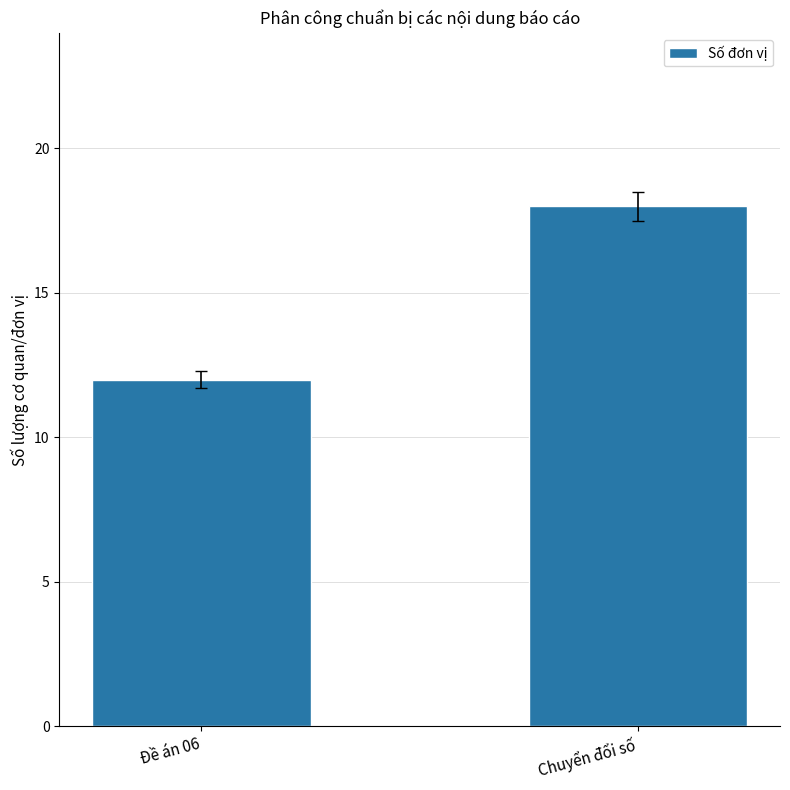

Reading left to right, transcribe all the data shown in this chart.

Đề án 06=12	Chuyển đổi số=18